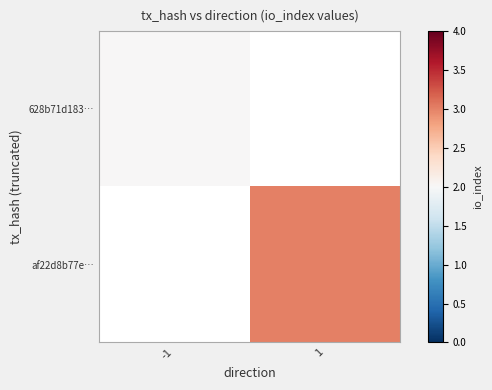

How many categories are shown in the chart?

2